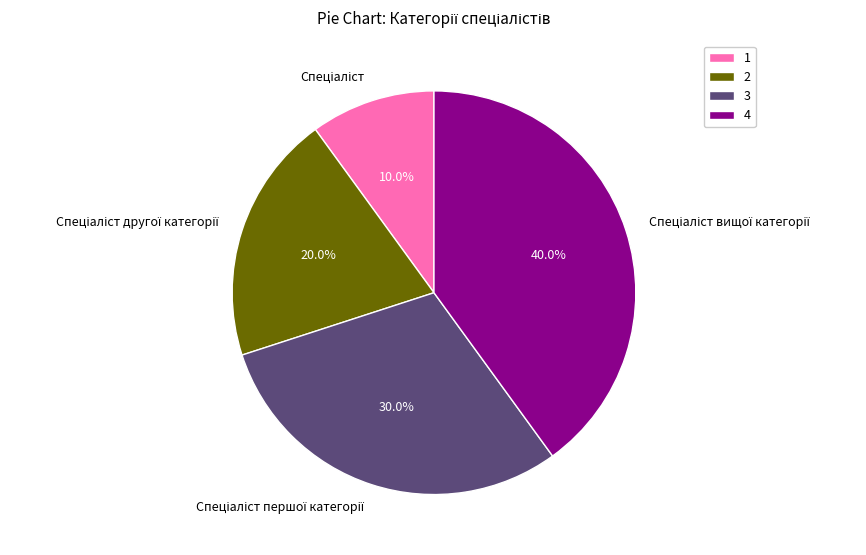

Does any single category account for the majority?

No